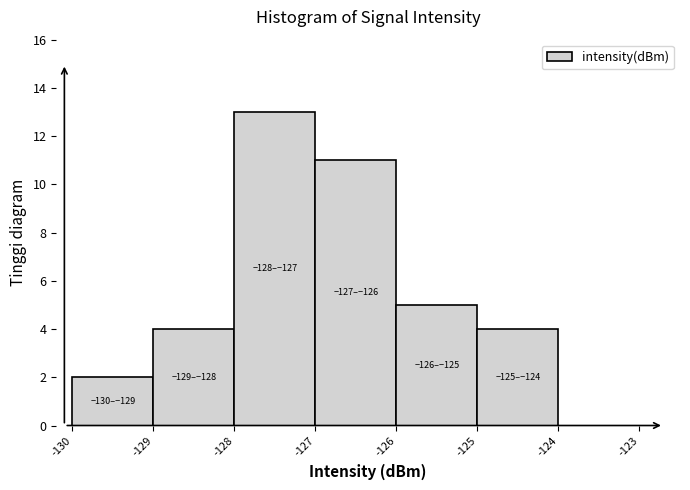

Over which range of the x-axis is the bar tallest?

-128 to -127